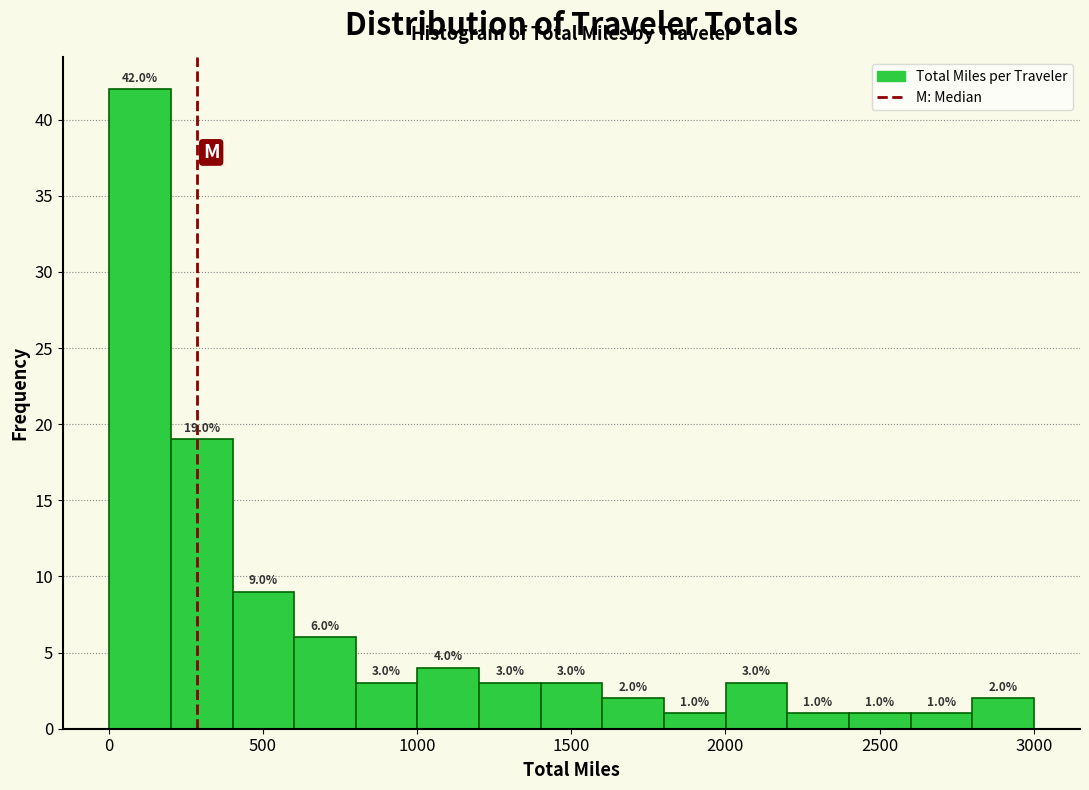

Read against the x-axis, roughly where is the centre of the tallest bar?

100